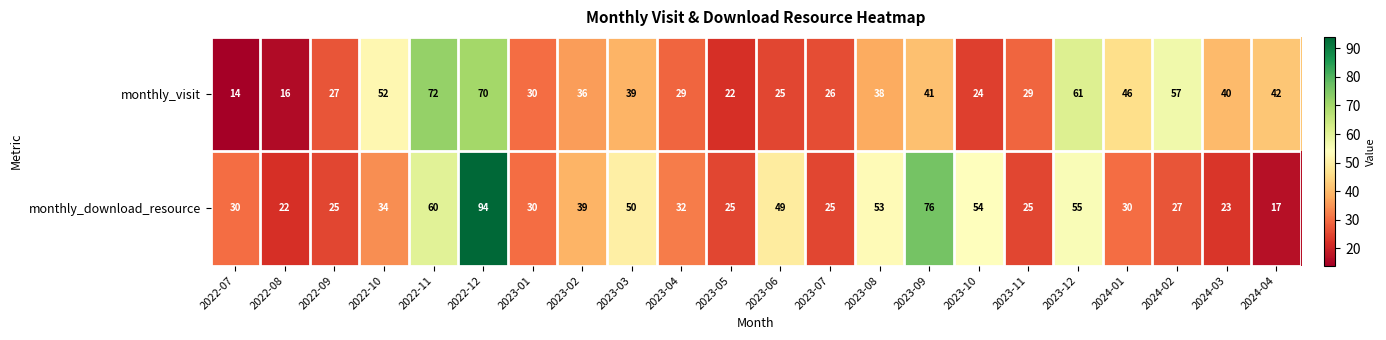

At which label does monthly_visit first exceed 38?

2022-10